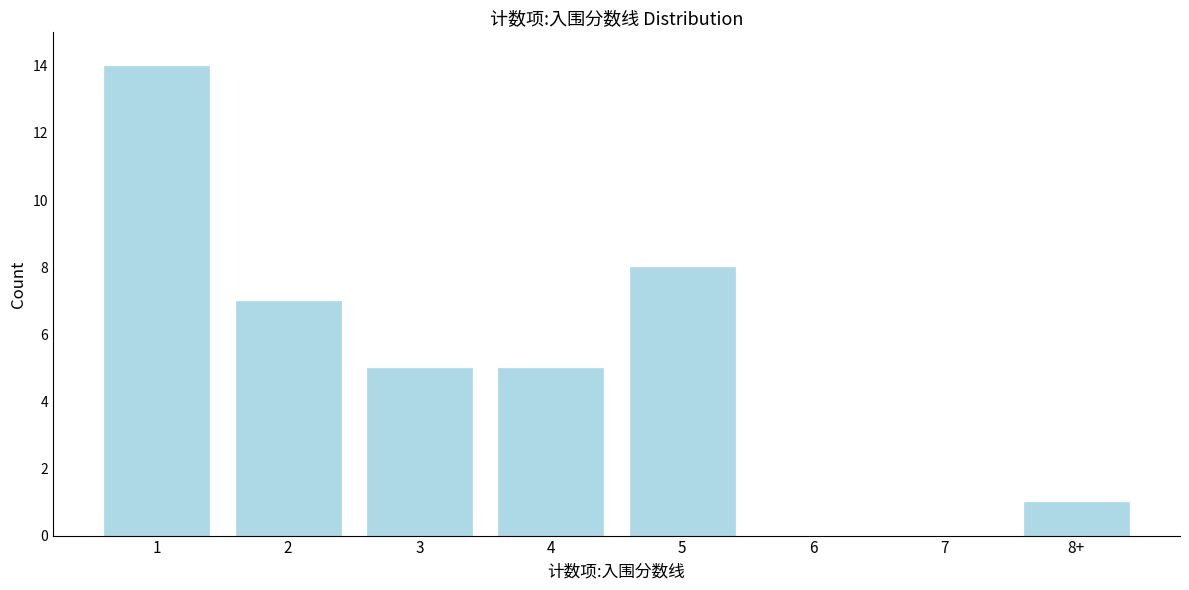

Reading left to right, list all the values displayed in this chart.

1=14	2=7	3=5	4=5	5=8	6=0	7=0	8+=1